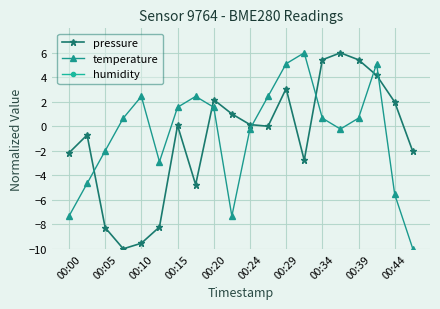

How many categories are shown in the chart?

20